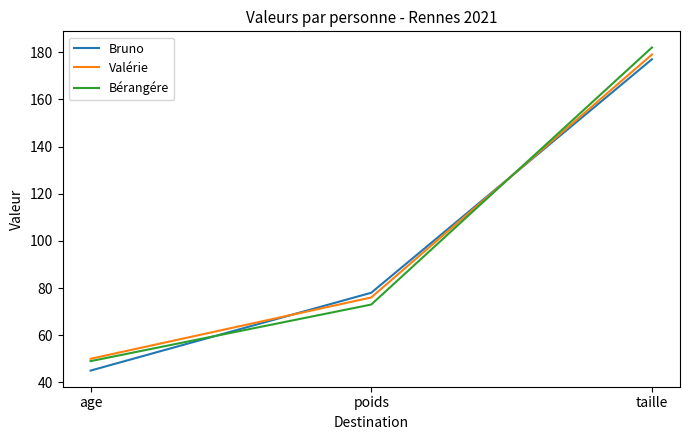

What is the maximum value shown in the chart?

182